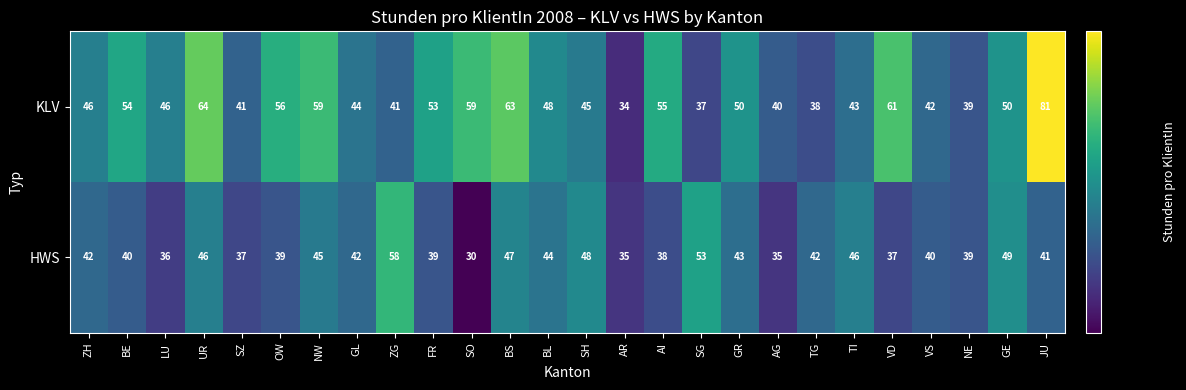

Which series has the largest range (max minus min)?

KLV